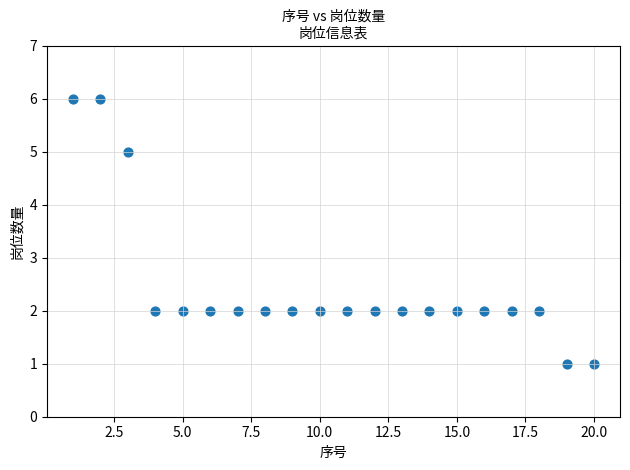

What is the range of X values (max minus min)?

19